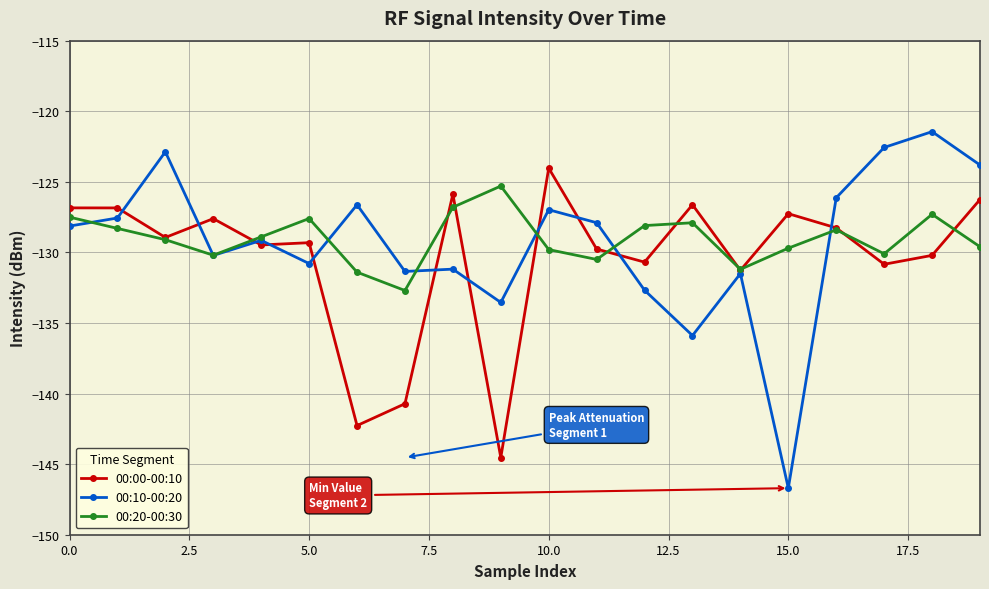

Which series has the largest total across all categories?

00:20-00:30